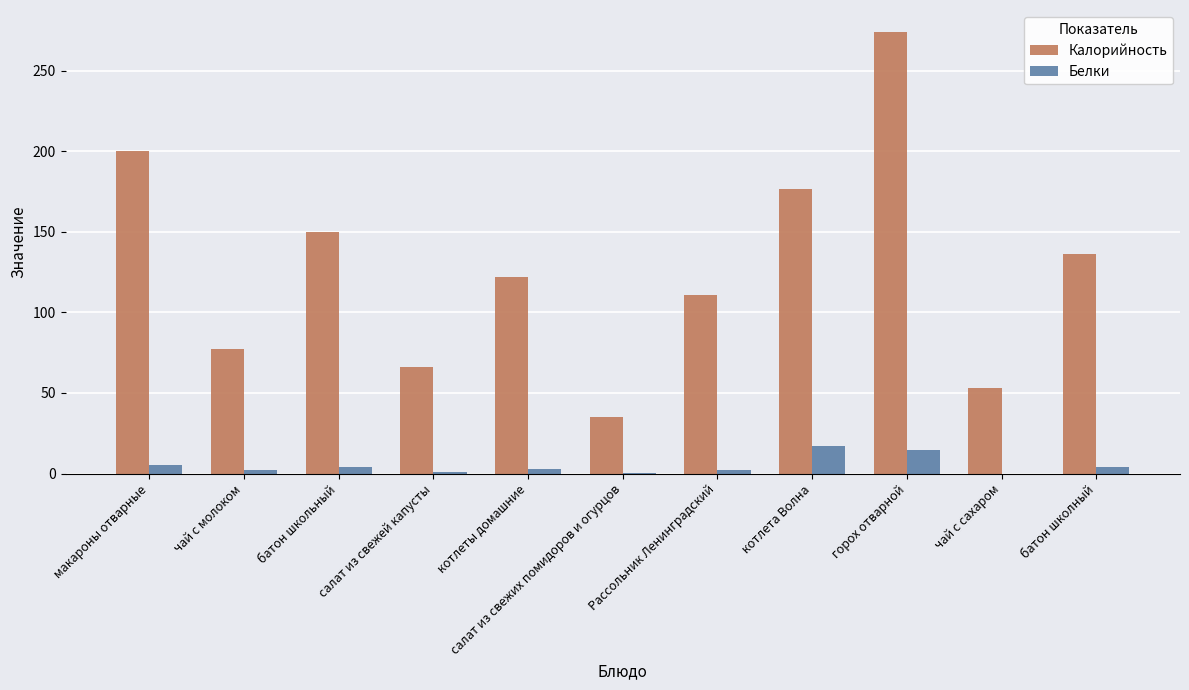

The Калорийность series shows 75.0 at Рассольник Ленинградский. True or false?

False